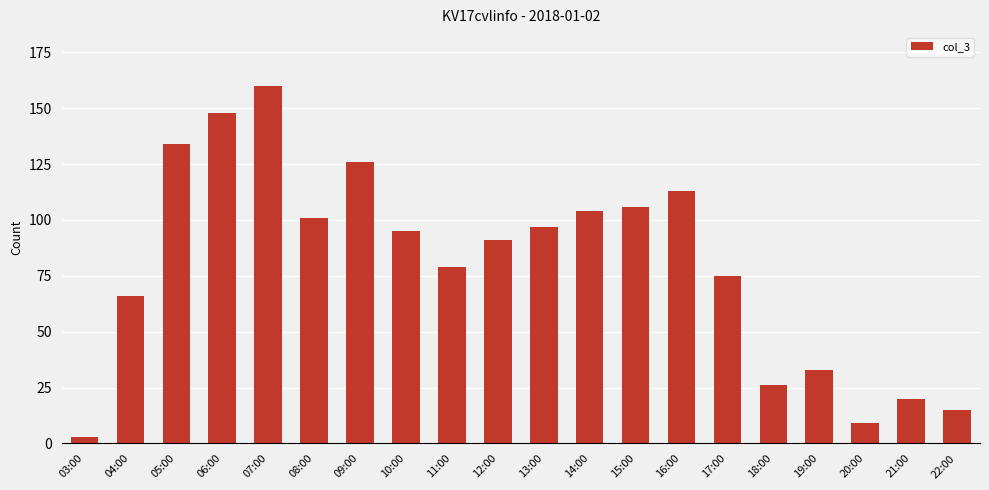

What is the smallest value displayed?

3